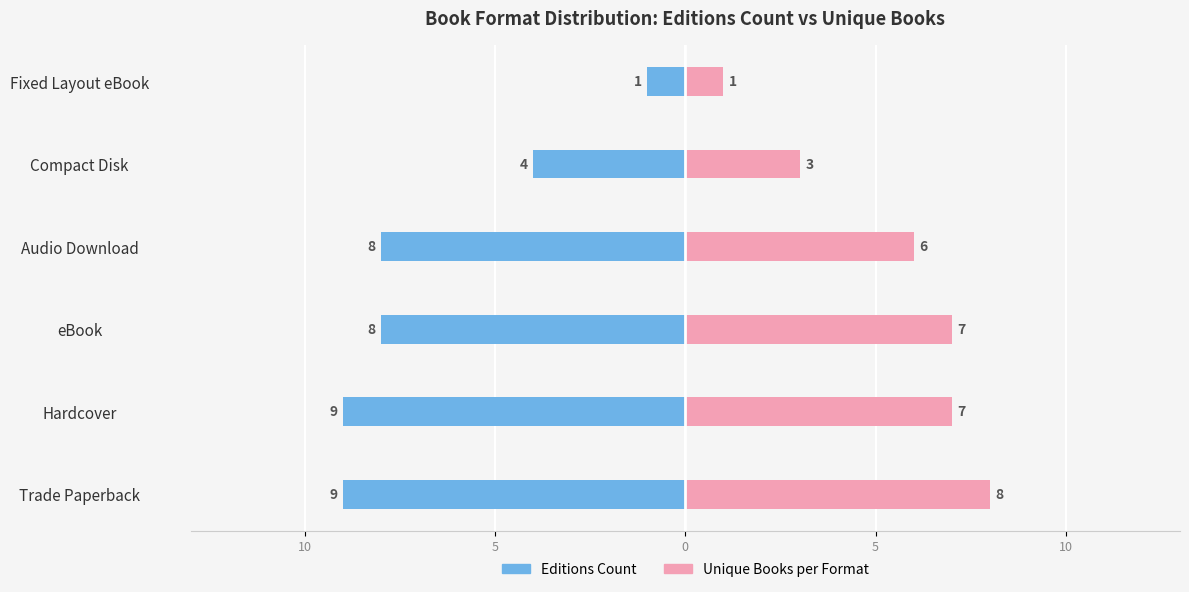

What value does the Unique Books per Format series have at Fixed Layout eBook?

1